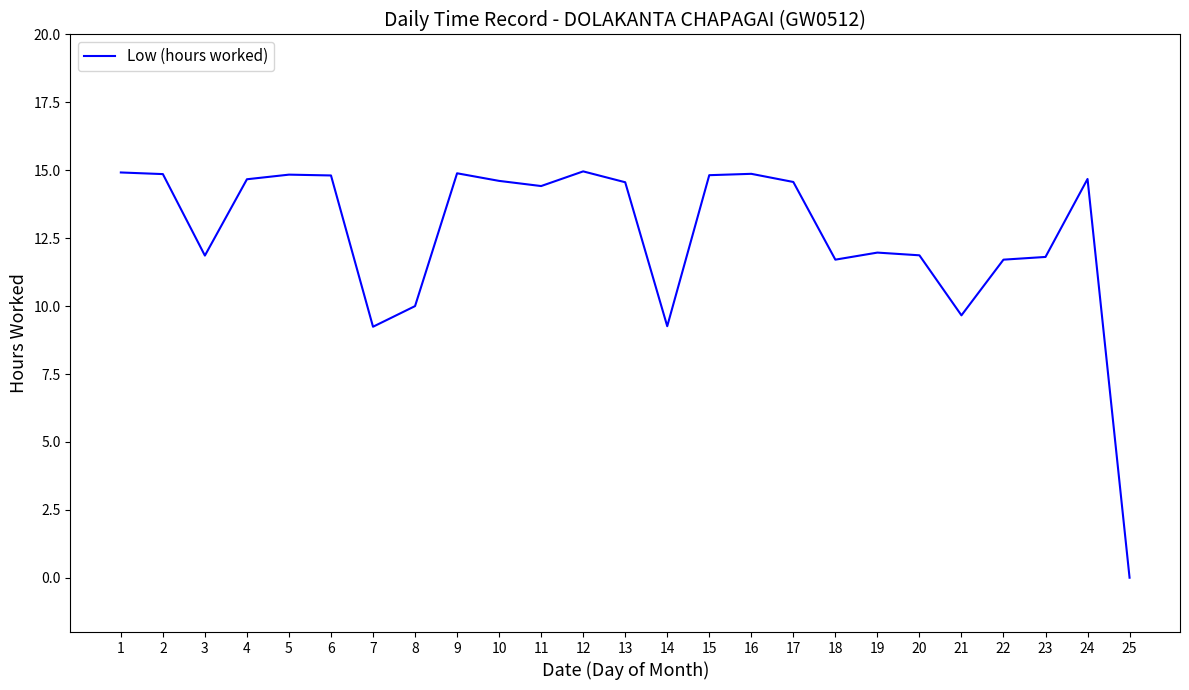

Is this an area chart (filled region under the line)?

No